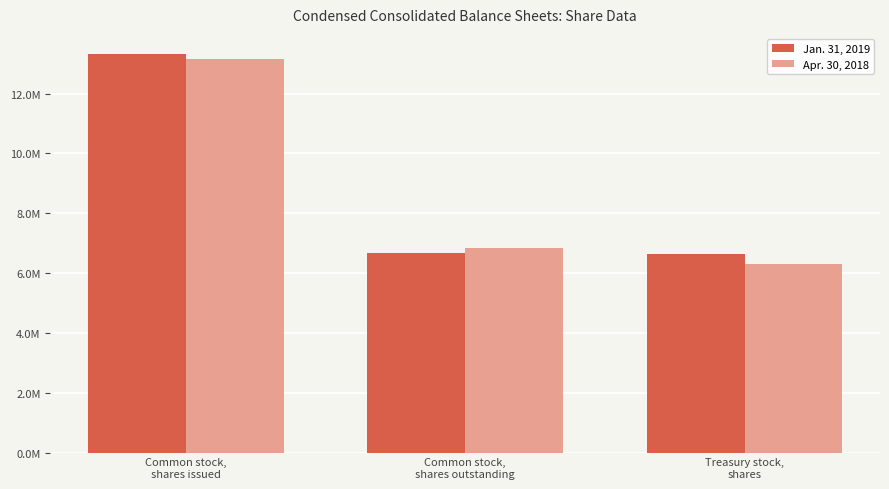

What is the minimum value shown in the chart?

6297982